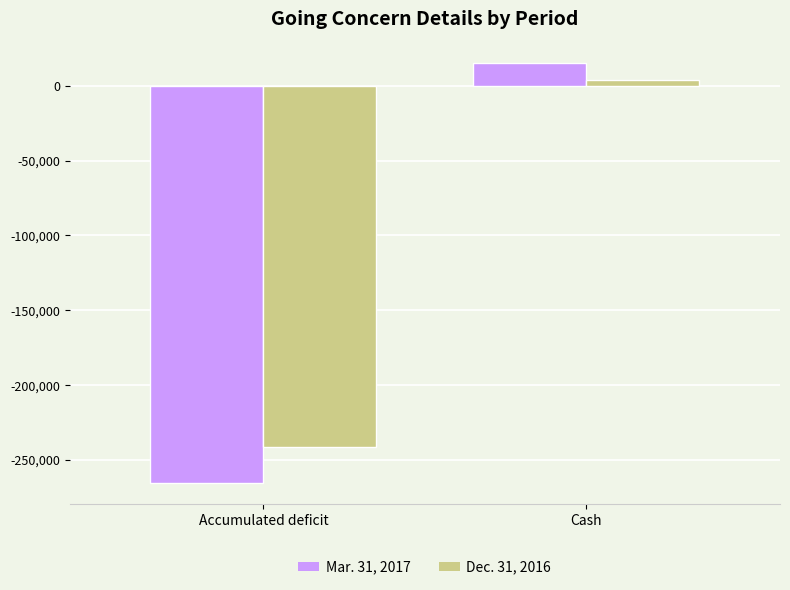

How many groups of bars are there?

2